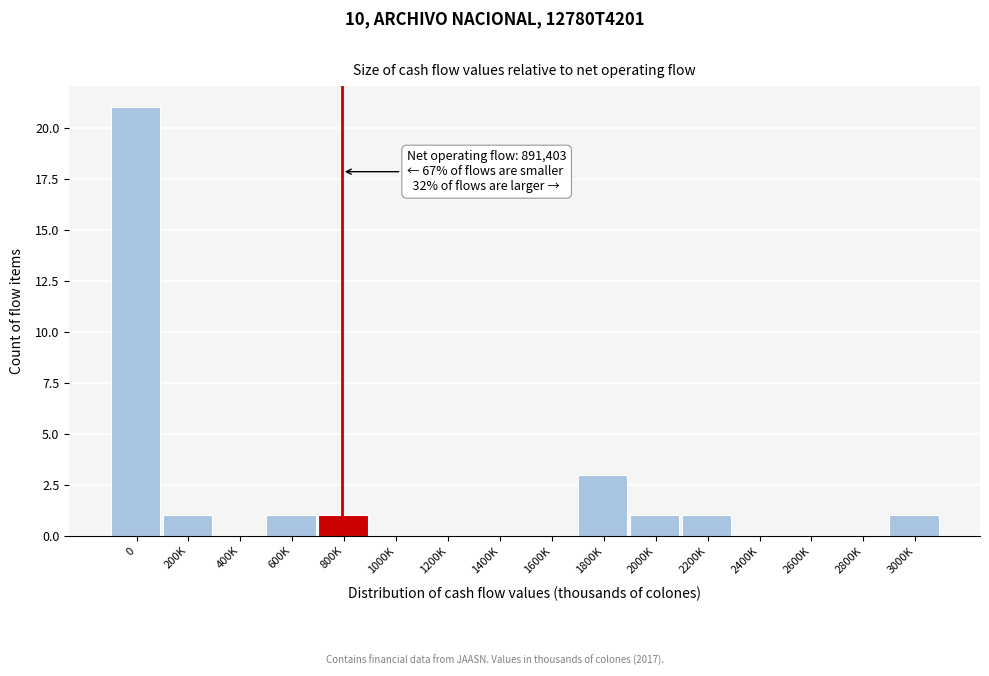

Reading right to left, list all the values displayed in this chart.

3000K=1	2800K=0	2600K=0	2400K=0	2200K=1	2000K=1	1800K=3	1600K=0	1400K=0	1200K=0	1000K=0	800K=1	600K=1	400K=0	200K=1	0=21